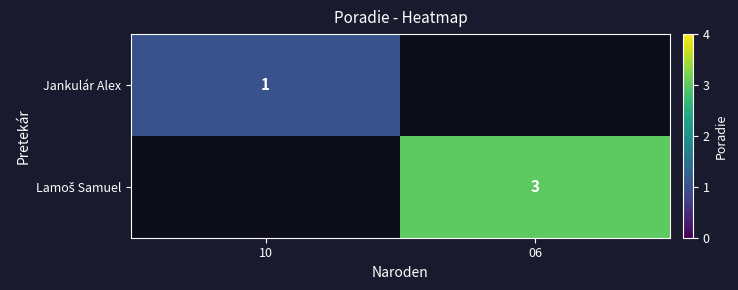

Count the number of categories in the chart.

2